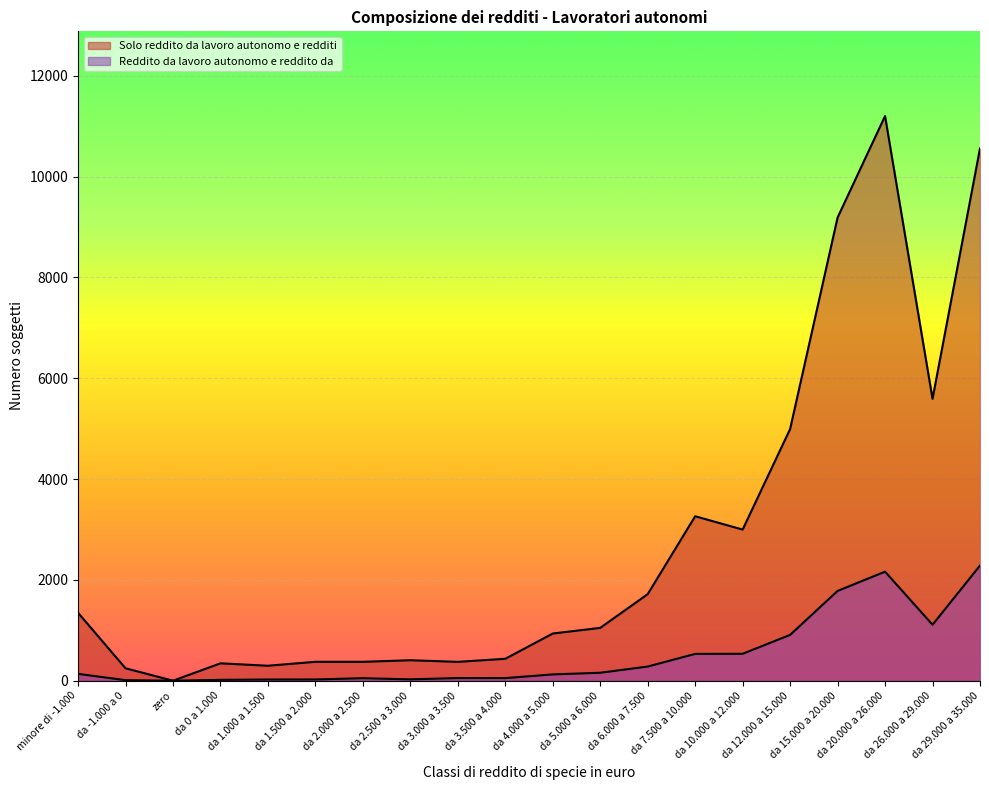

How many lines are shown in the chart?

2